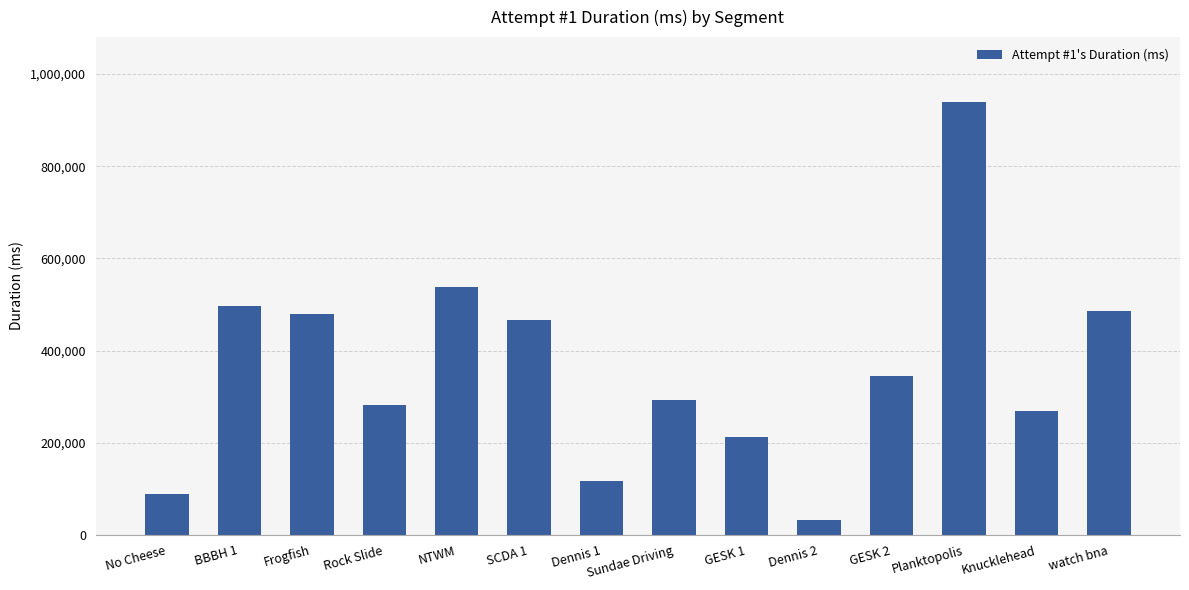

What is the change in value from BBBH 1 to watch bna?

-11373